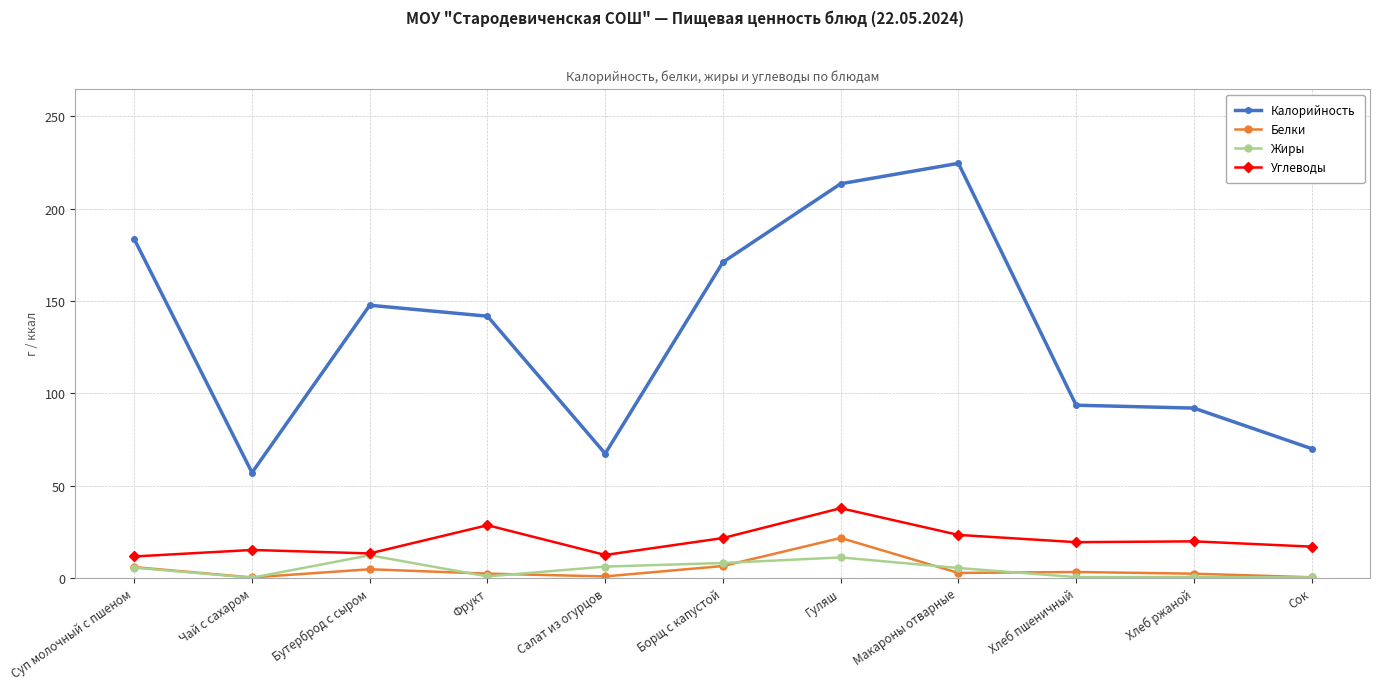

What is the difference between the second highest and minimum values in the Углеводы series?

16.9